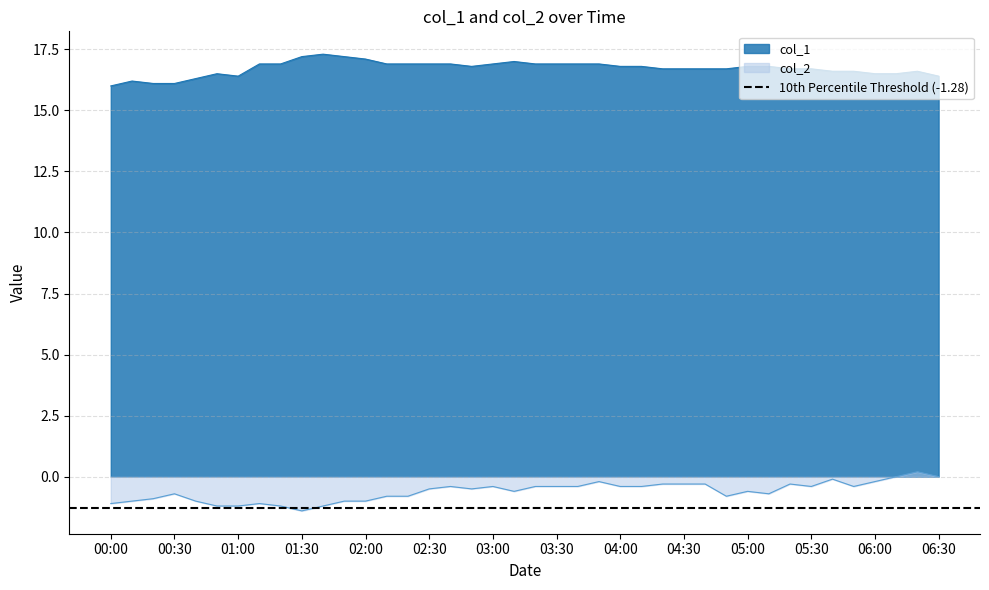

True or false: col_1 and col_2 cross at least once.

False